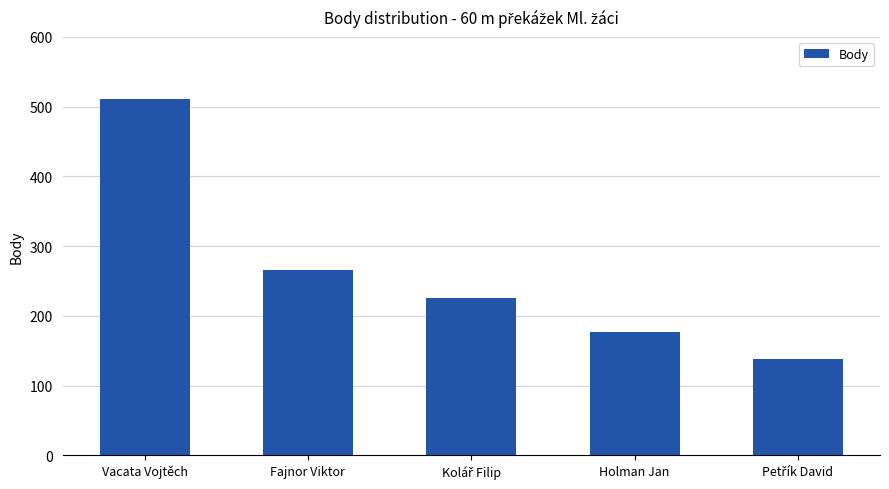

What is the minimum value shown in the chart?

138